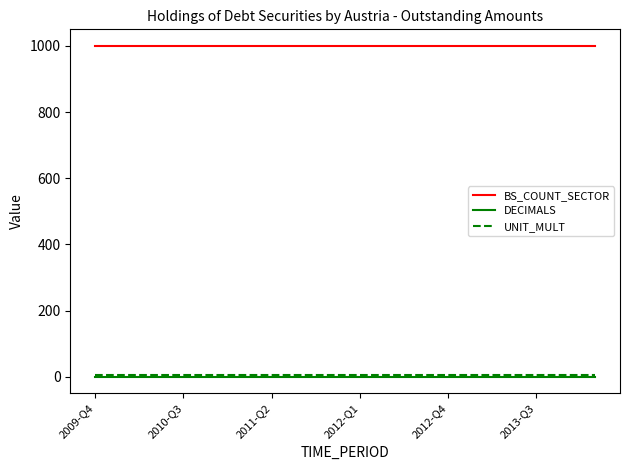

Count the number of categories in the chart.

18